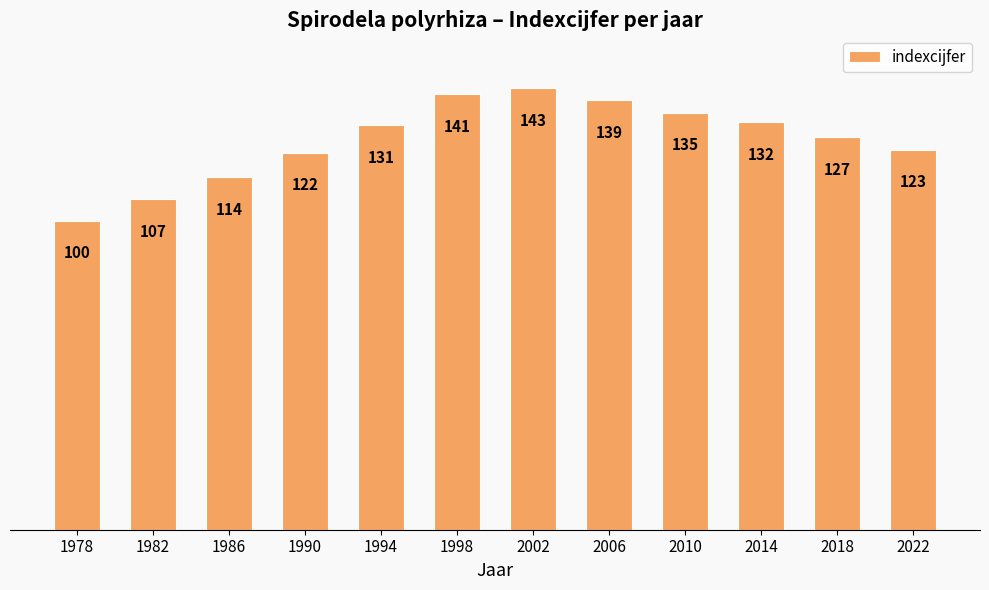

What is the value of the 4th bar from the left?

122